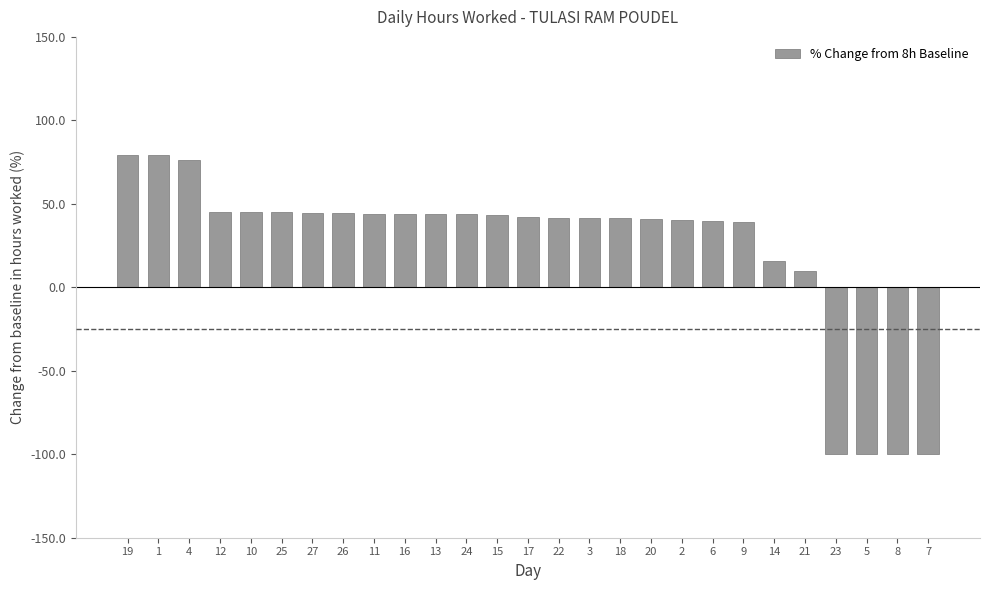

What is the smallest value displayed?

-100.0